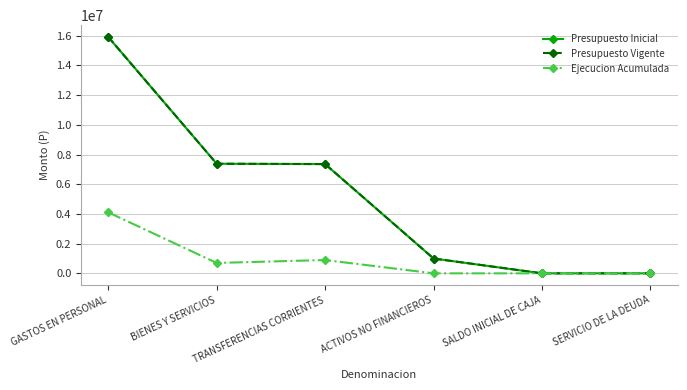

What is the label of the 5th point from the left?

SALDO INICIAL DE CAJA